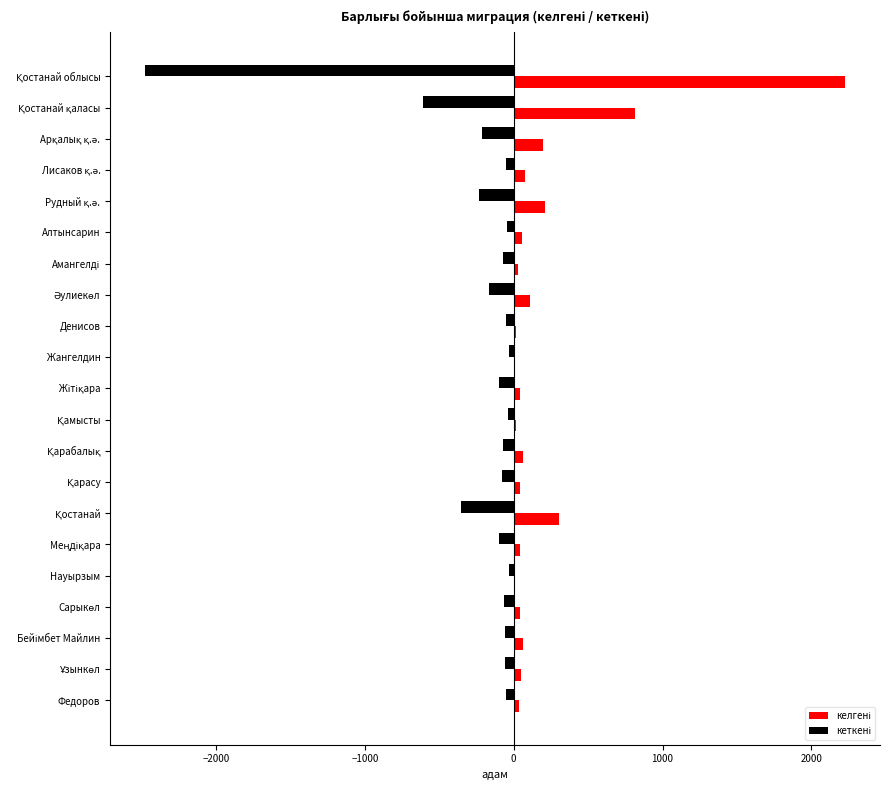

How many distinct data groups are displayed?

2